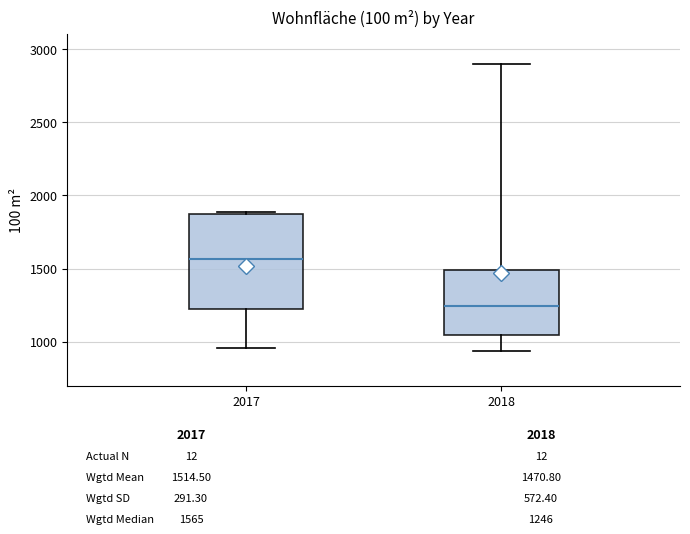

Reading left to right, read every box against the y-axis: the position of its median line, the range the box covers, and the ends of its whiskers. The values are not printed on the chart, so give them approximately, as read against the axis.

2017: median 1550, box 1200 to 1850, whiskers 950 to 1900
2018: median 1250, box 1050 to 1500, whiskers 950 to 2900